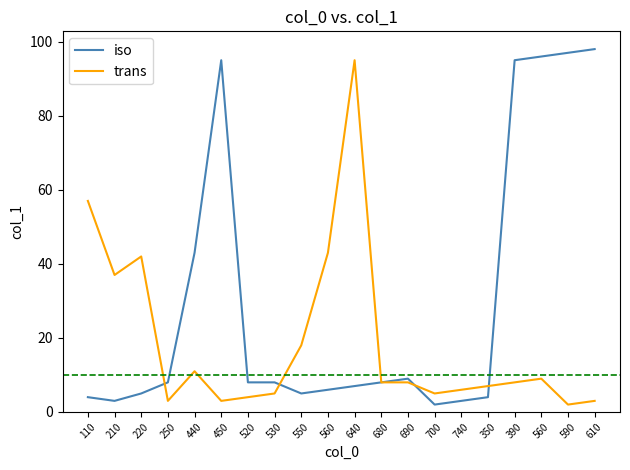

Reading left to right, list all the values displayed in this chart.

iso: 4	3	5	8	43	95	8	8	5	6	7	8	9	2	3	4	95	96	97	98
trans: 57	37	42	3	11	3	4	5	18	43	95	8	8	5	6	7	8	9	2	3